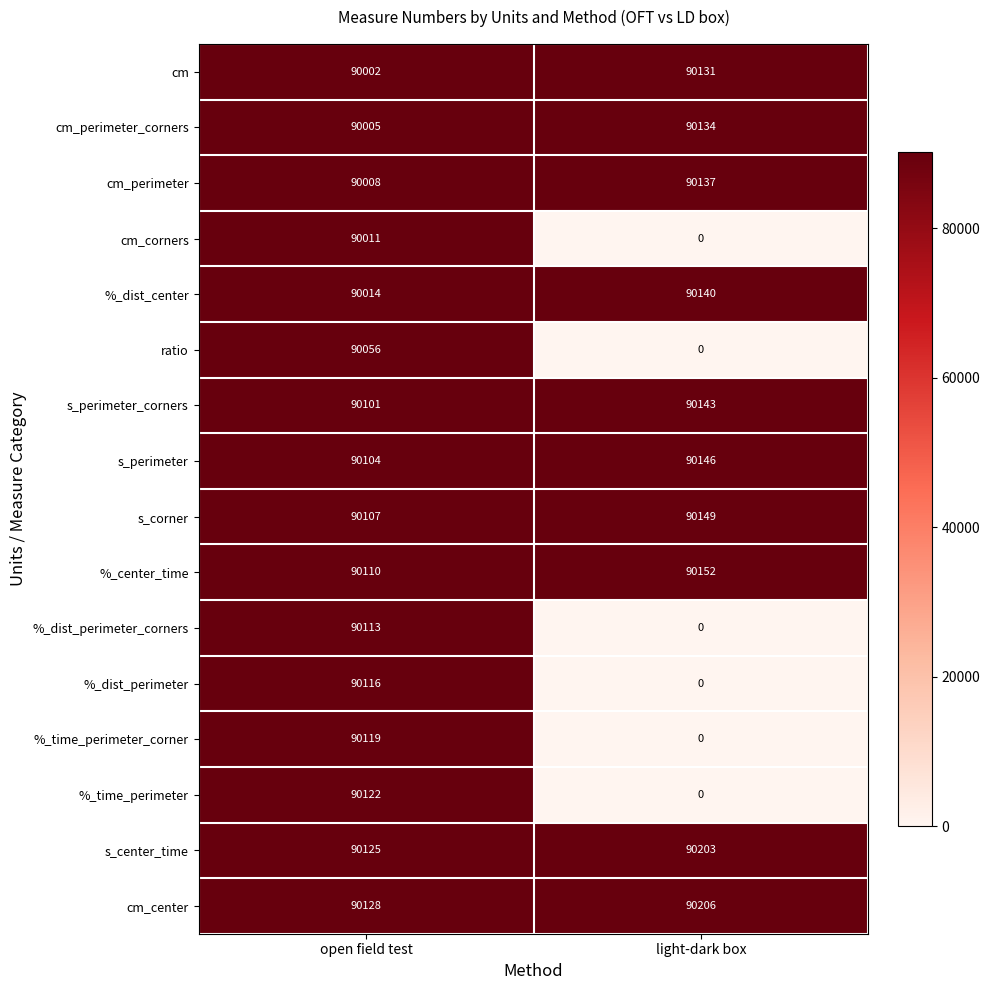

What is the spread (max minus min) of values at open field test?

126